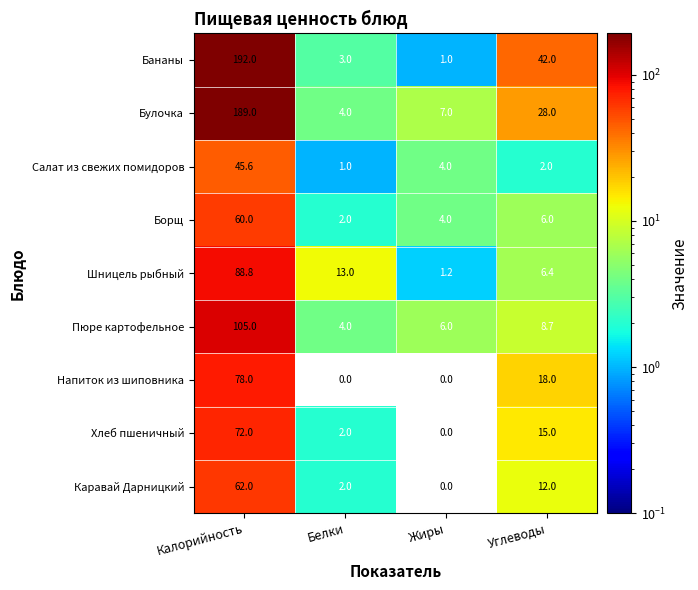

What is the difference between the highest and lowest values at Белки?

13.0